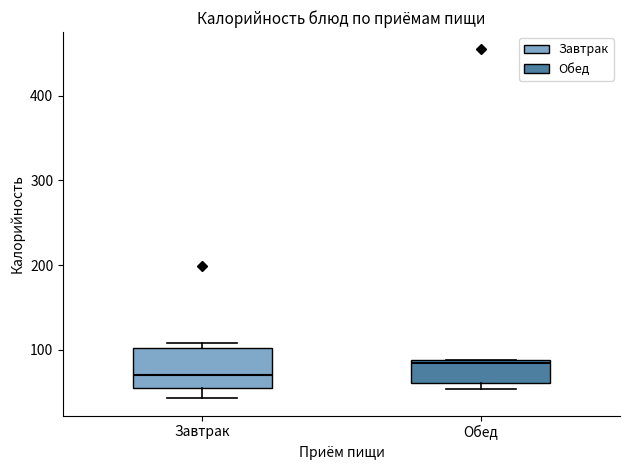

Comparing the boxes themselves (not the whiskers), which one is the tallest?

Завтрак